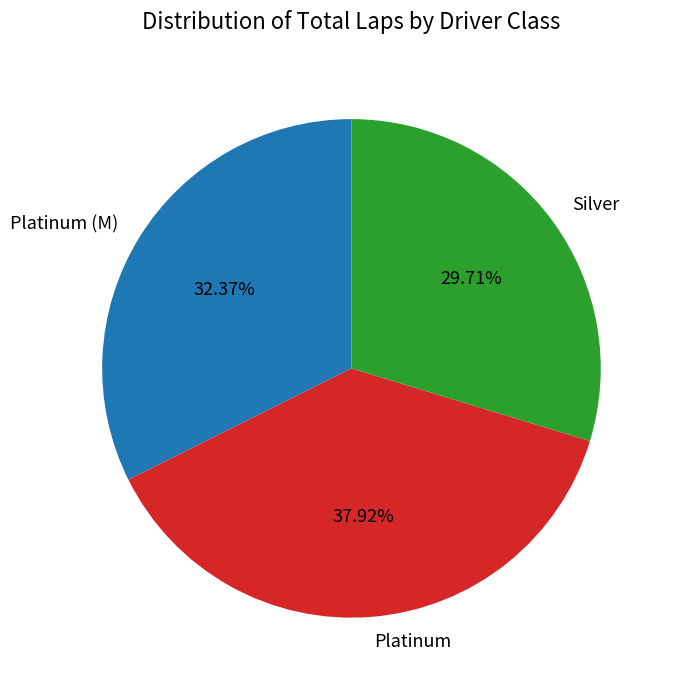

What percentage is the Platinum (M) slice, to the nearest percent?

32%